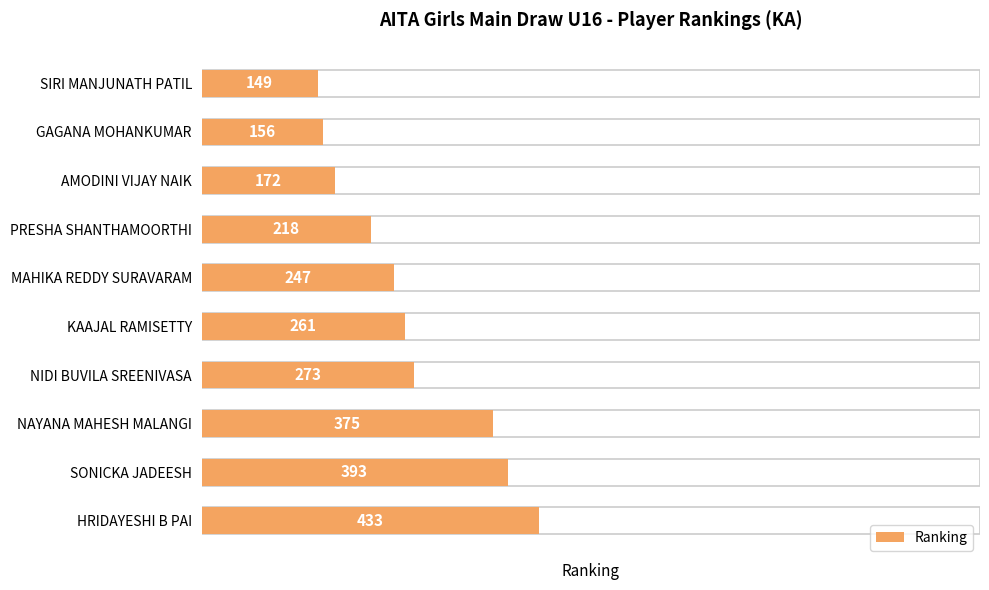

The chart shows a value of 433 at HRIDAYESHI B PAI. True or false?

True